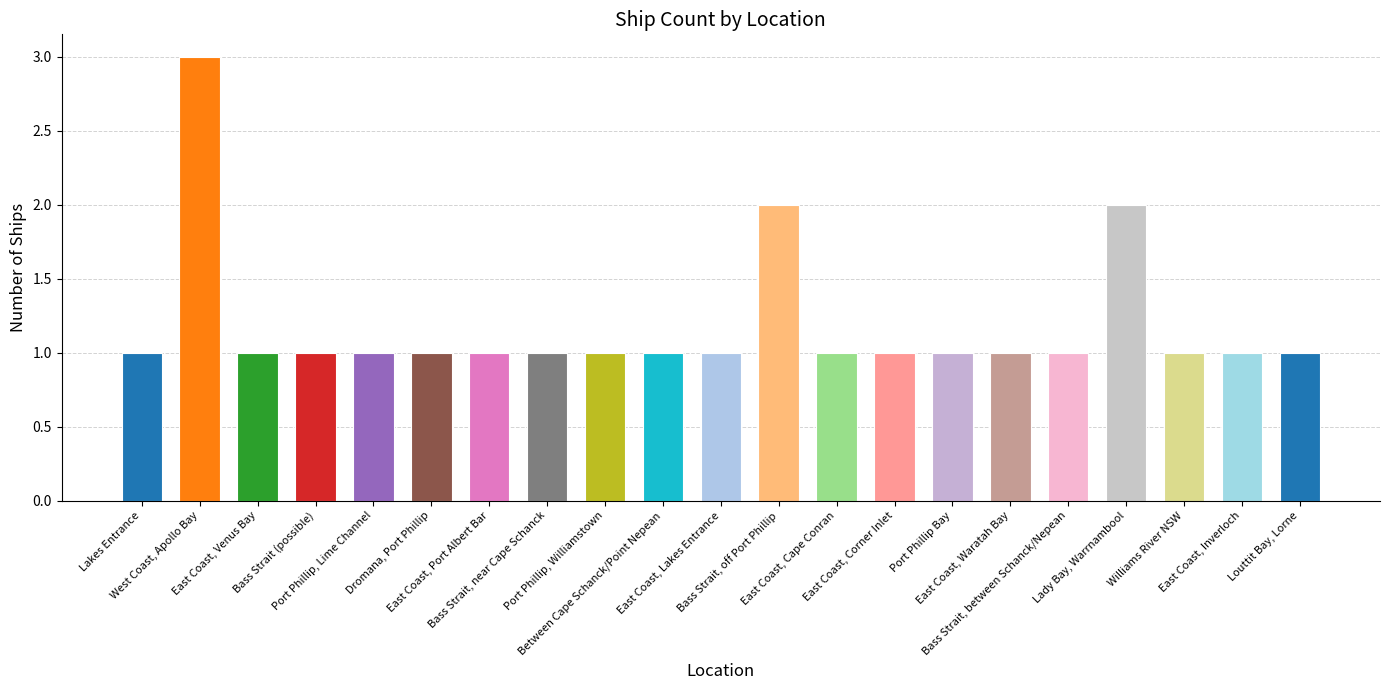

What is the value of the 8th bar from the left?

1